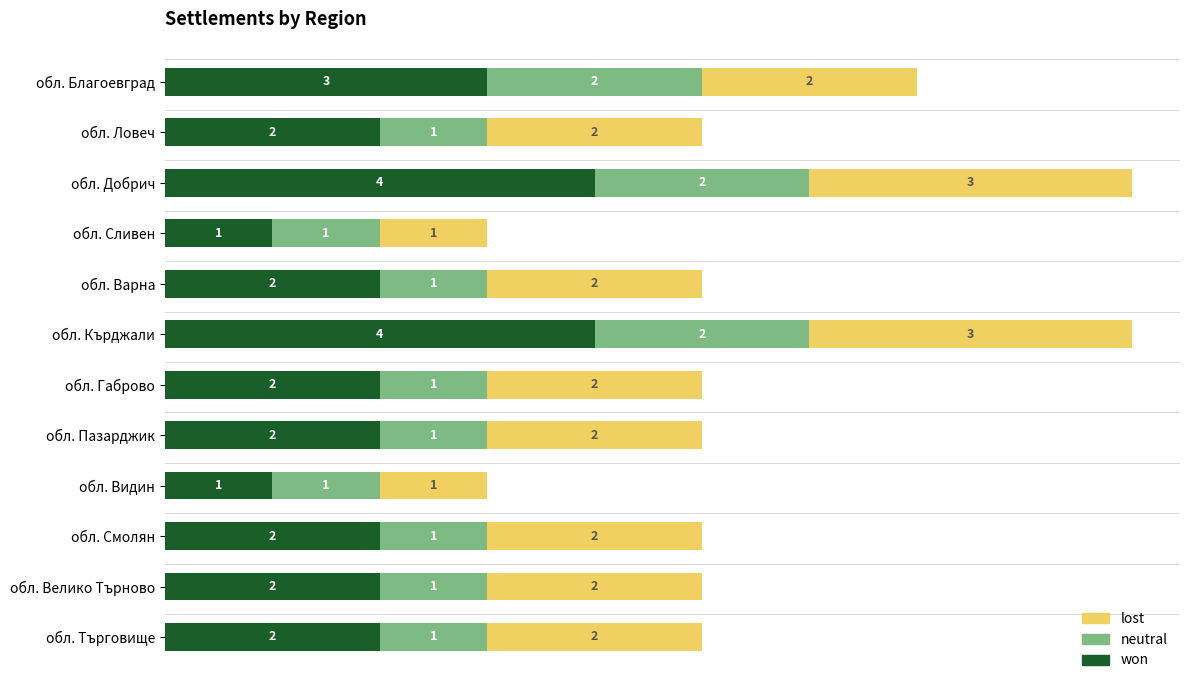

What is the sum of the won values at обл. Сливен and обл. Кърджали?

5